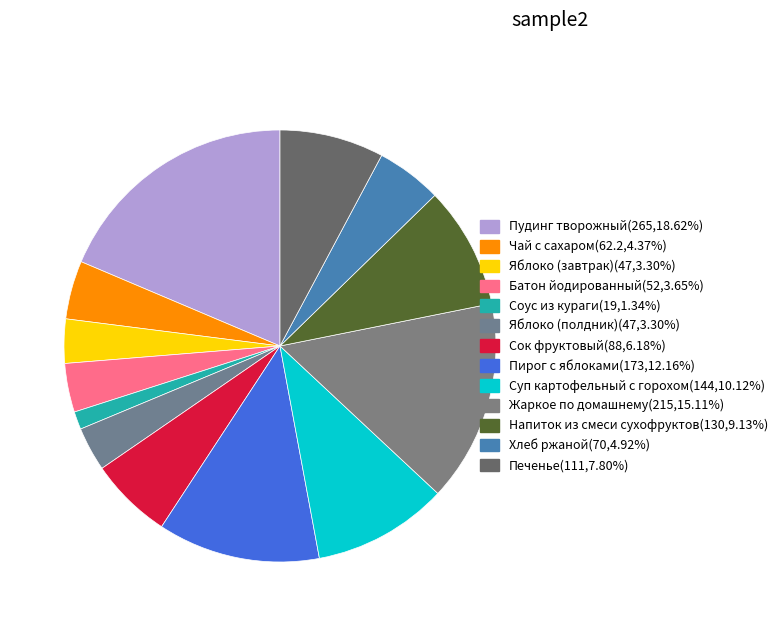

Approximately how many times larger is the value at Печенье compared to Пудинг творожный?

0.4